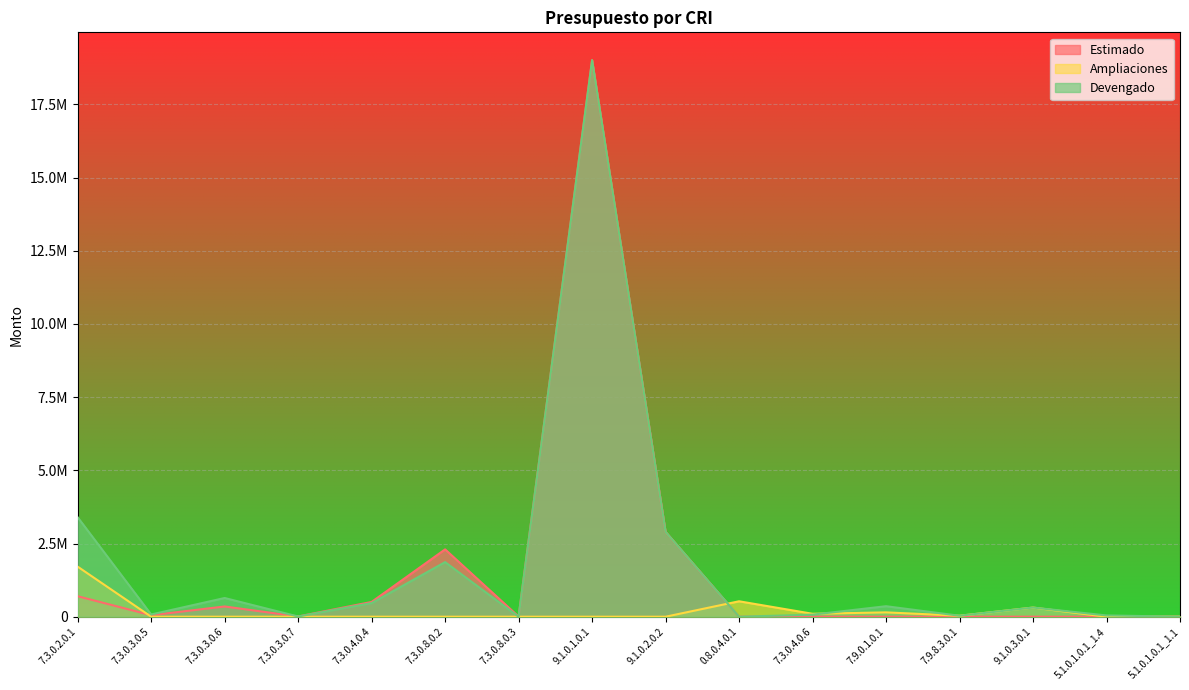

How many values in the Ampliaciones series exceed 0?

6